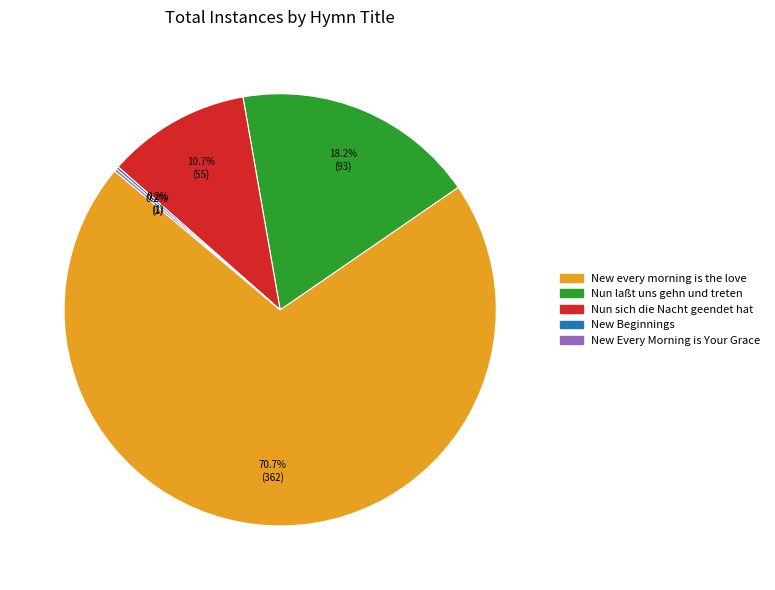

Is there a majority slice in this chart?

Yes